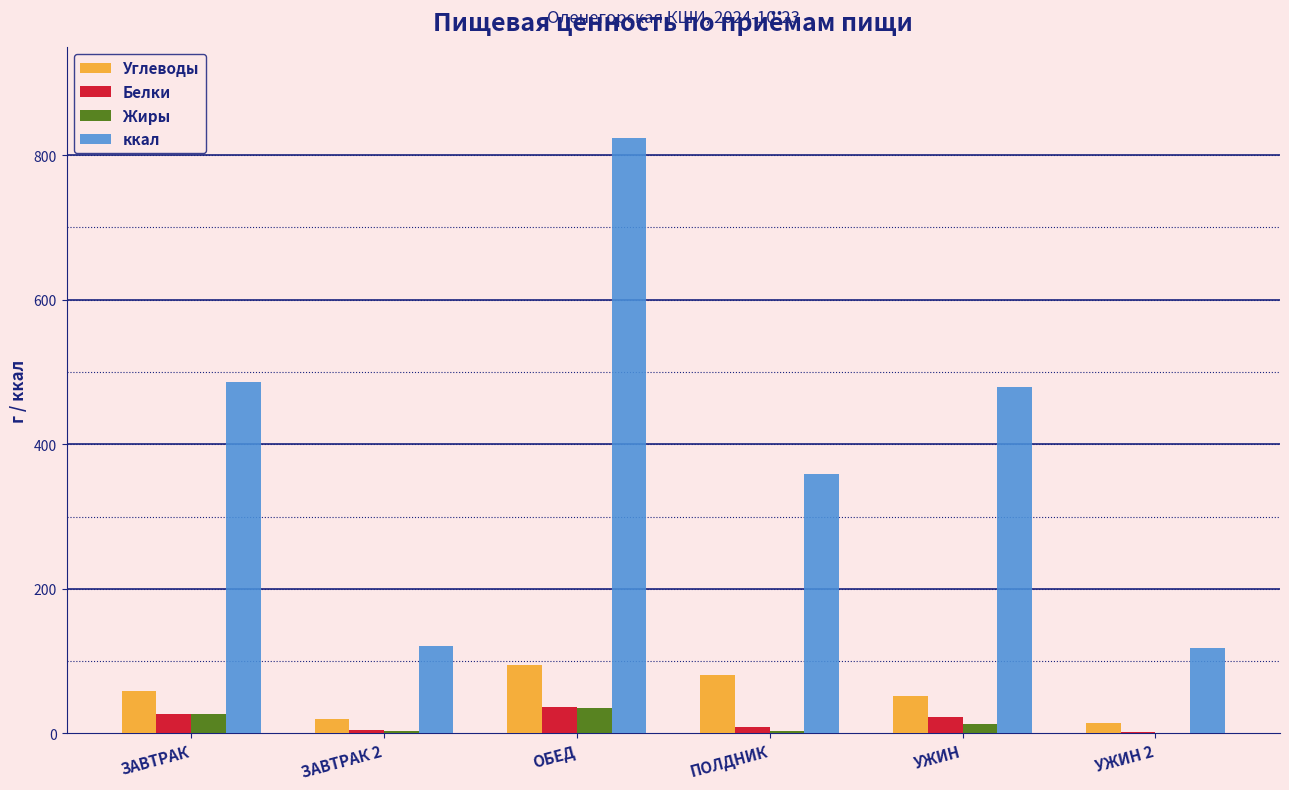

What is the difference between the Жиры values at ЗАВТРАК and ПОЛДНИК?

22.6